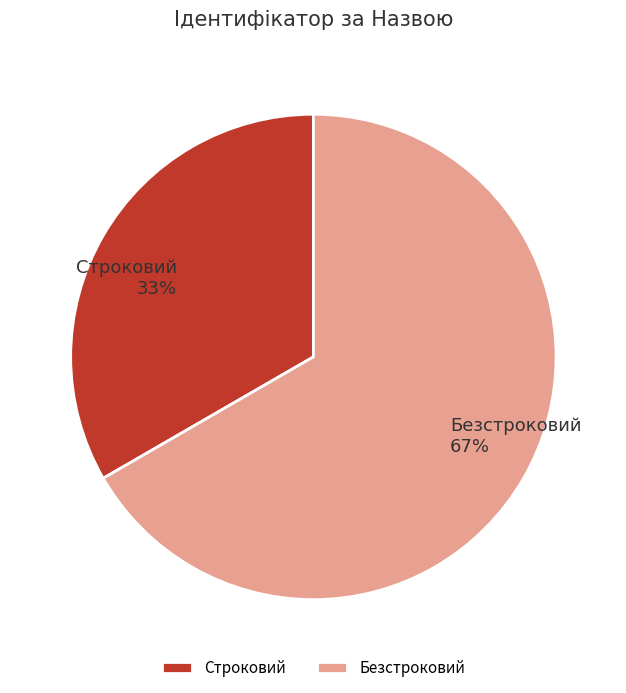

True or false: Безстроковий accounts for 60% of the total.

False